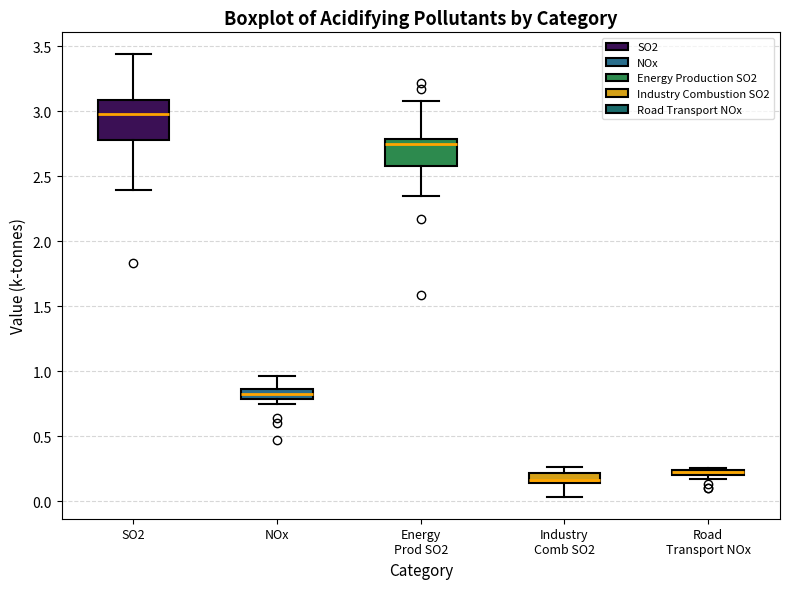

Where is the upper edge of the box for Industry Comb SO2 on the y-axis? The values are not printed on the chart, so give them approximately, as read against the axis.

0.20